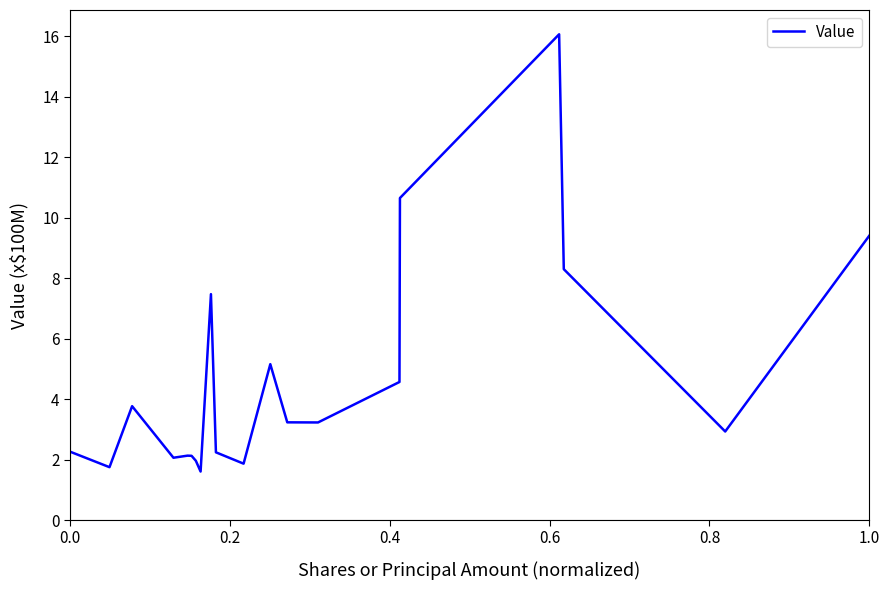

Does the chart have visible grid lines?

No